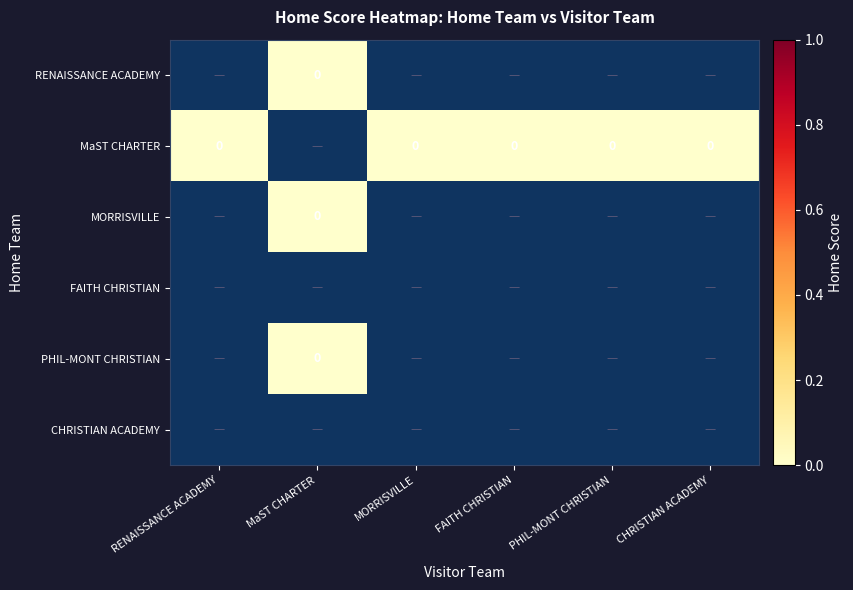

Rank the series by their average value, from highest to lowest.

RENAISSANCE ACADEMY, MaST CHARTER, MORRISVILLE, FAITH CHRISTIAN, PHIL-MONT CHRISTIAN, CHRISTIAN ACADEMY